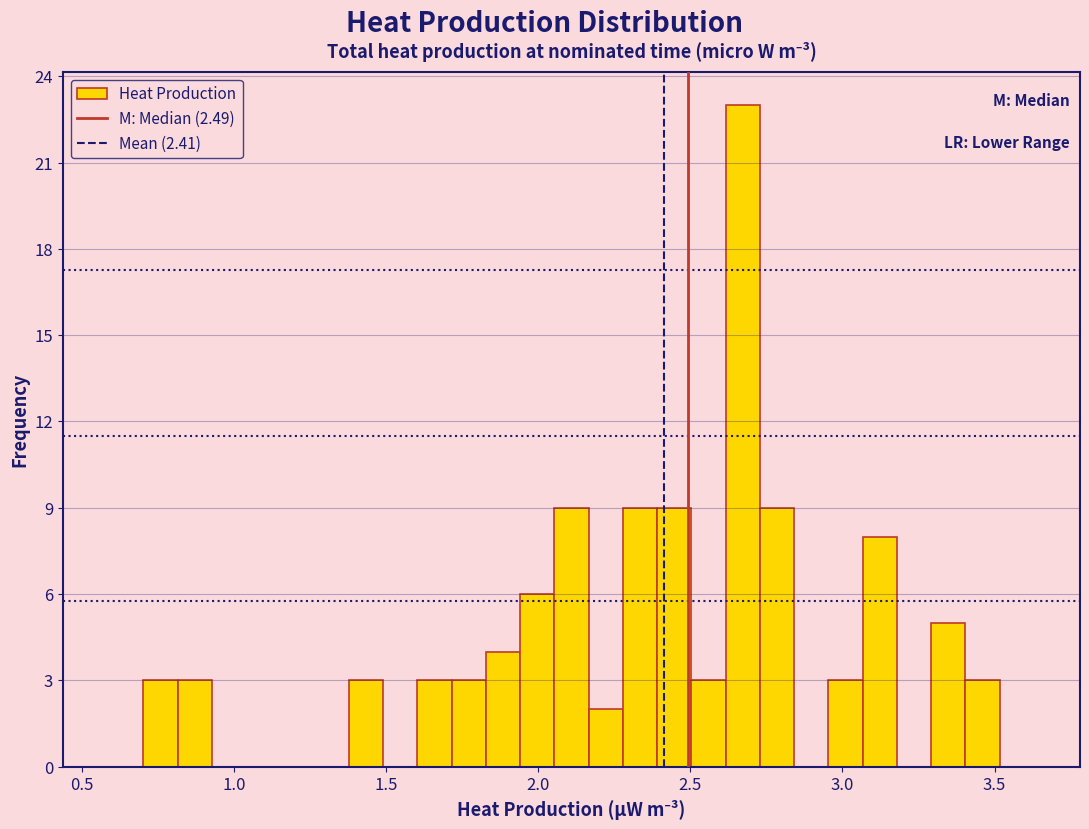

Around what value on the x-axis is the tallest bar? Give the approximate position of its centre, as read against the axis.

2.65